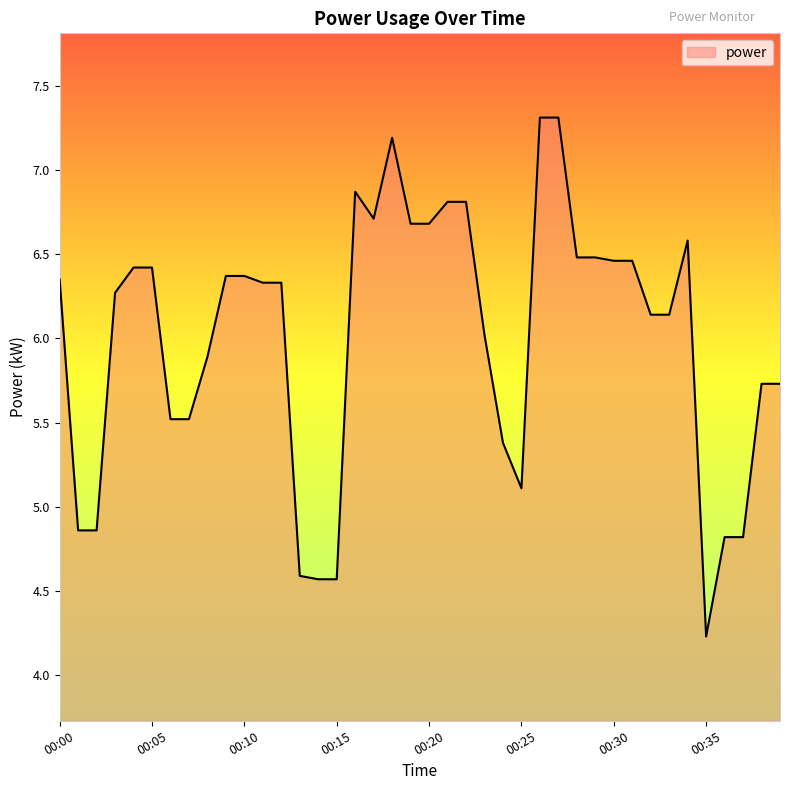

What is the maximum value shown in the chart?

7.3